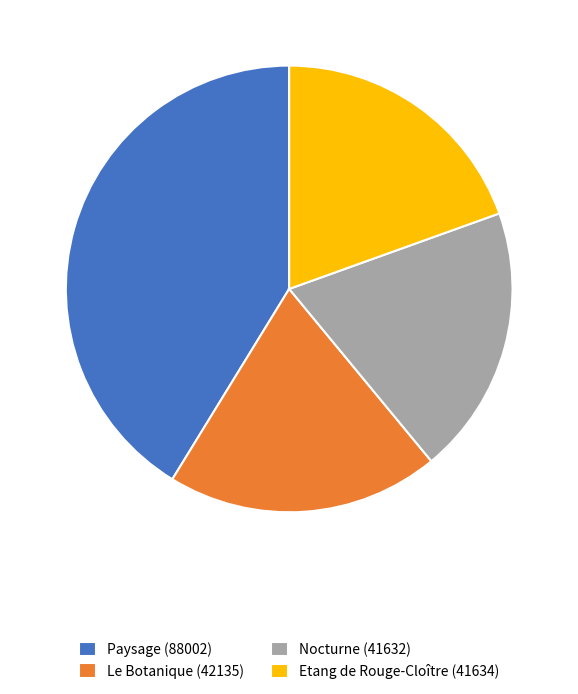

Count the number of slices in the pie.

4